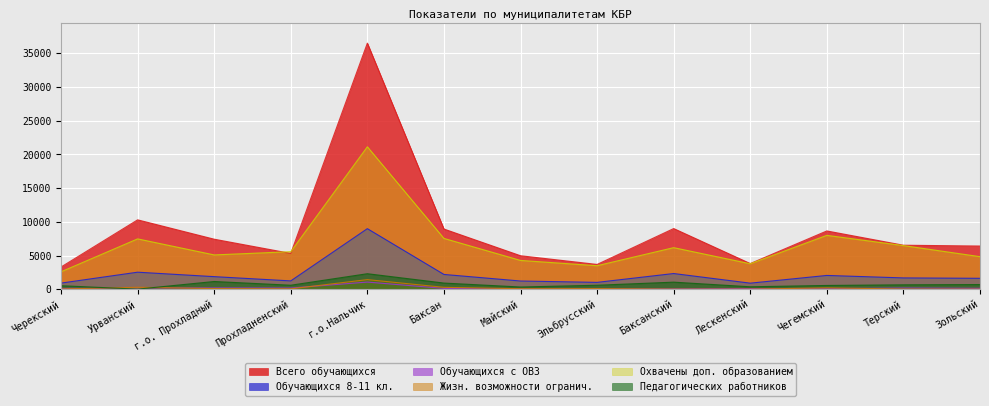

Where is the first local maximum for Охвачены доп. образованием?

Урванский